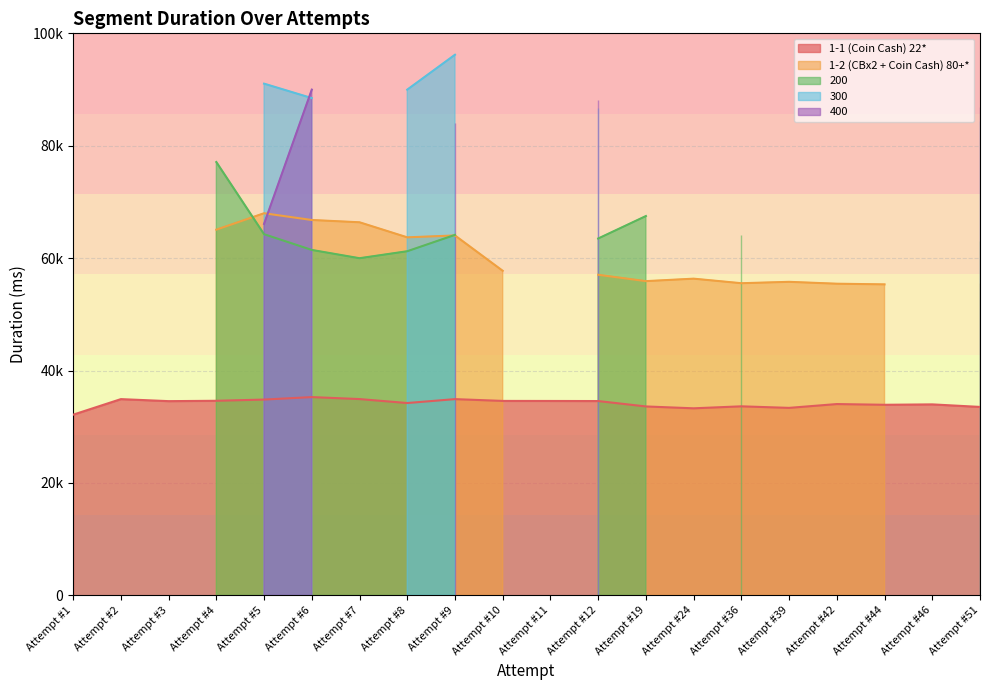

List the labels in order of 300 value, smallest first.

Attempt #1, Attempt #2, Attempt #3, Attempt #4, Attempt #7, Attempt #10, Attempt #11, Attempt #19, Attempt #24, Attempt #36, Attempt #39, Attempt #42, Attempt #44, Attempt #46, Attempt #51, Attempt #12, Attempt #6, Attempt #8, Attempt #5, Attempt #9